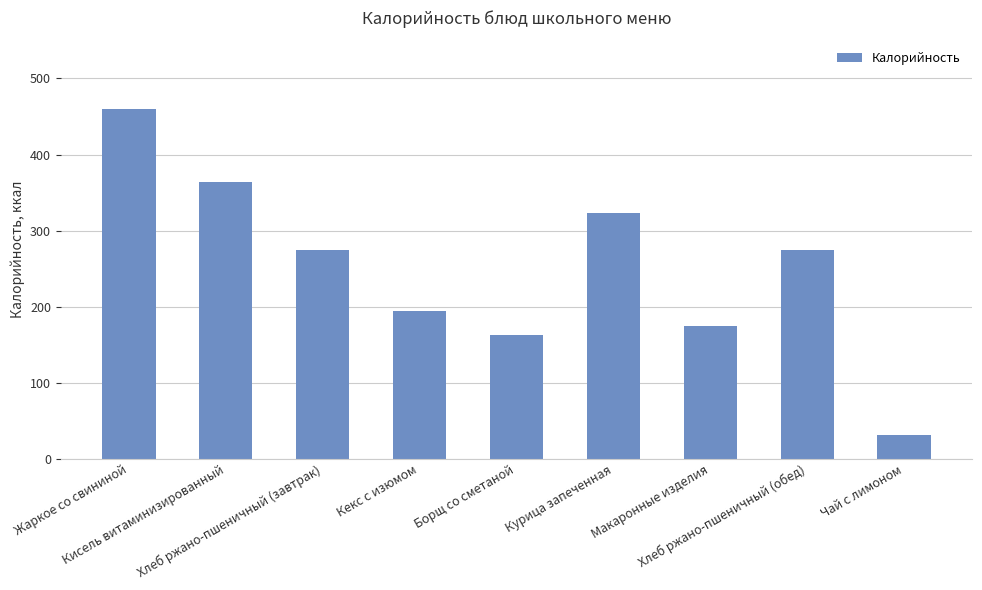

What is the change in value from Кекс с изюмом to Курица запеченная?

+129